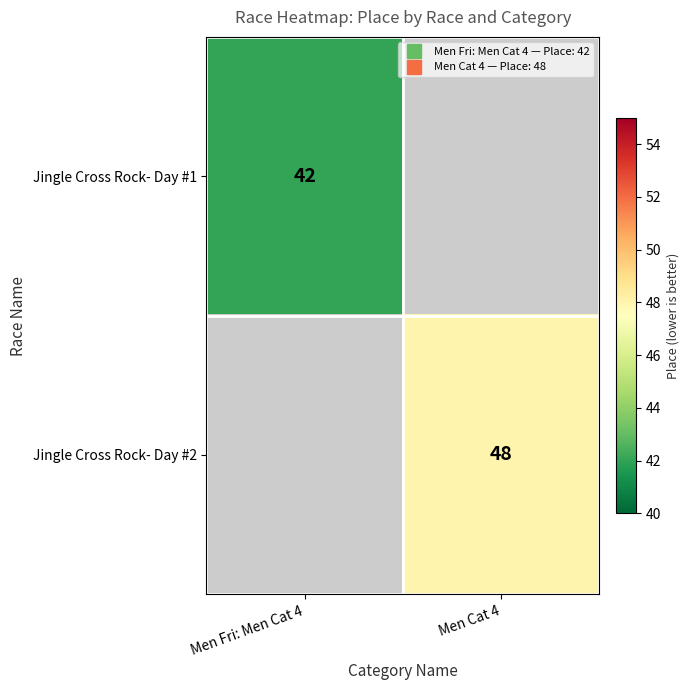

List the series in order of their peak value, lowest first.

Jingle Cross Rock- Day #1, Jingle Cross Rock- Day #2